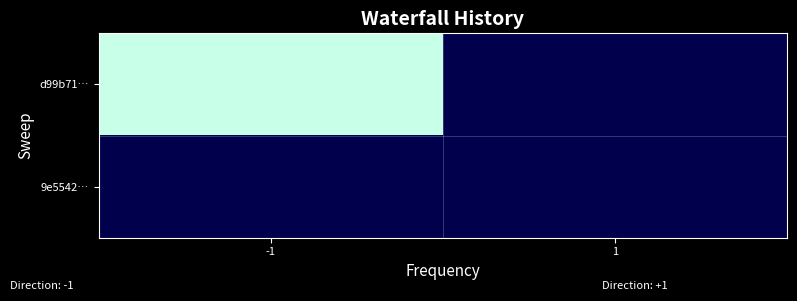

Reading left to right, what are all the values shown in this chart?

d99b71…: -1=669	1=0
9e5542…: -1=0	1=0